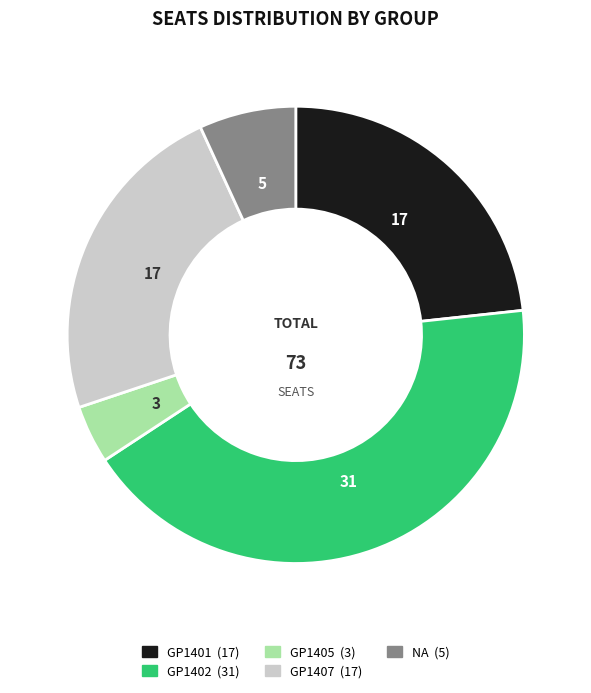

How many segments does this pie chart have?

5